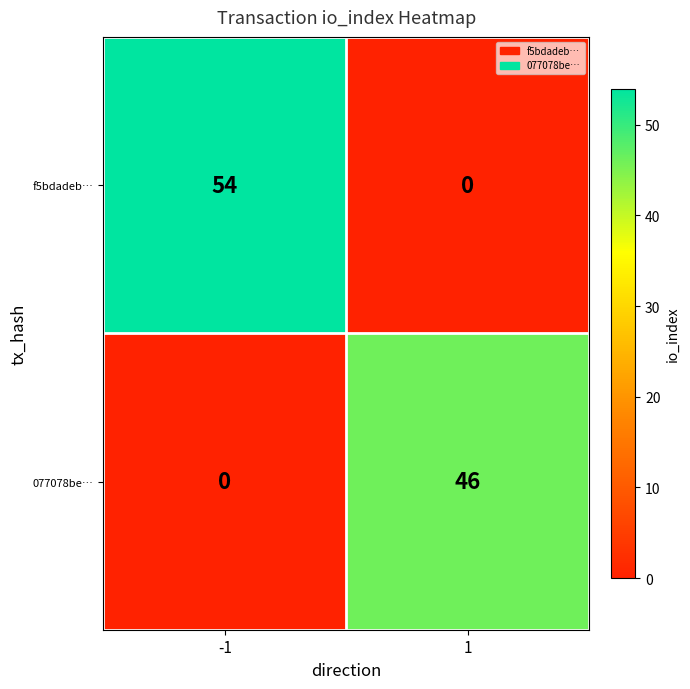

Reading right to left, what are all the values shown in this chart?

f5bdadeb…: 1=0	-1=54
077078be…: 1=46	-1=0